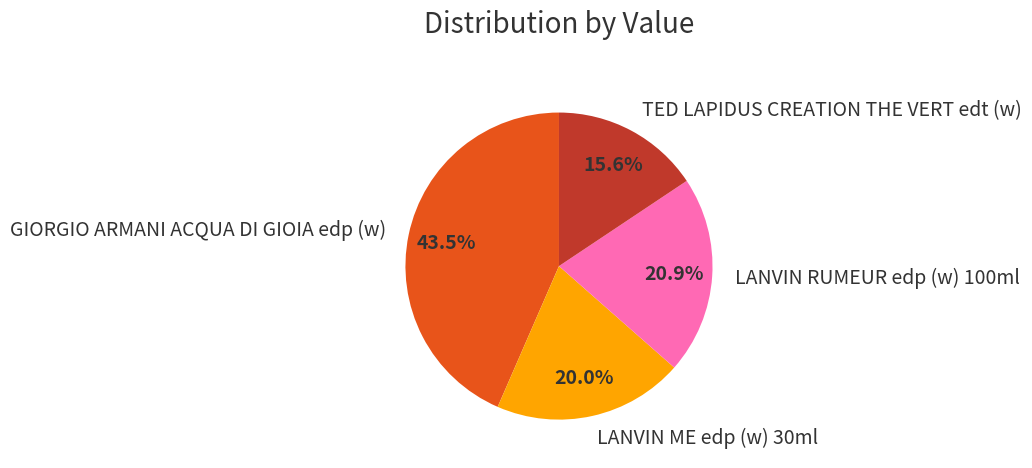

To the nearest percent, what portion does TED LAPIDUS CREATION THE VERT edt (w) represent?

16%